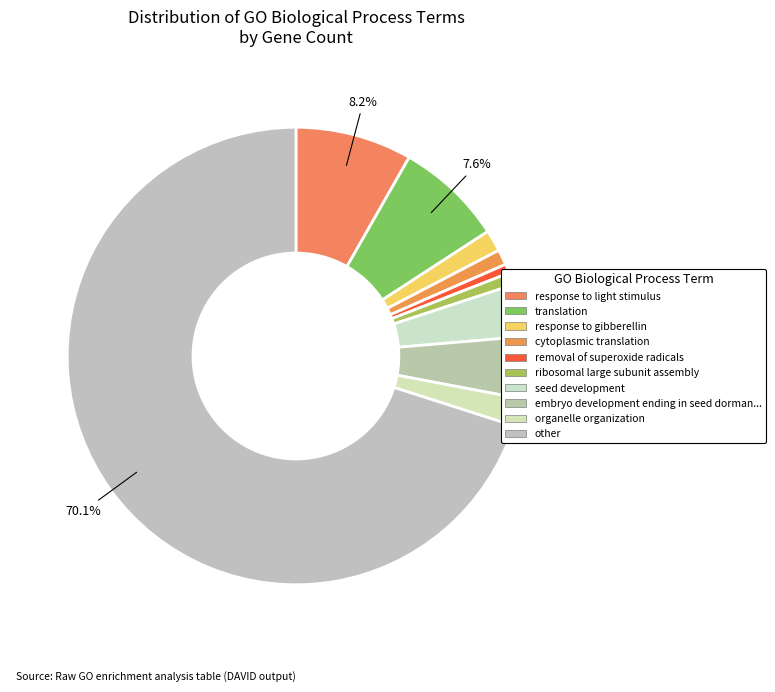

Count the number of slices in the pie.

10